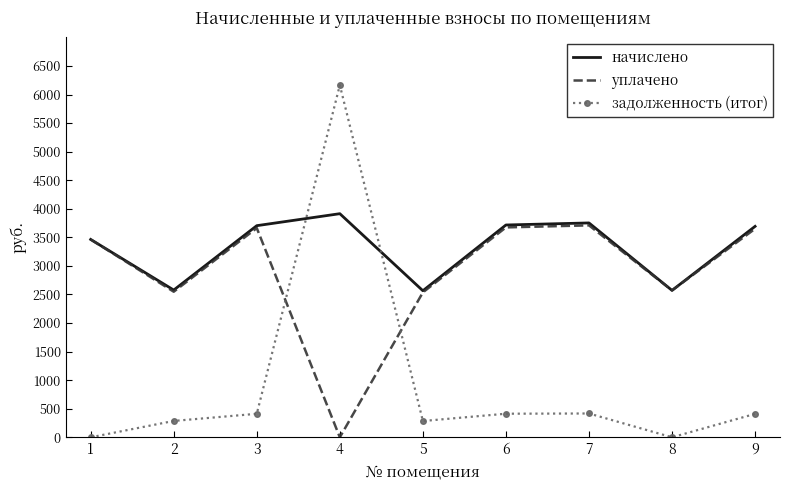

At which category does уплачено reach its first local valley?

2